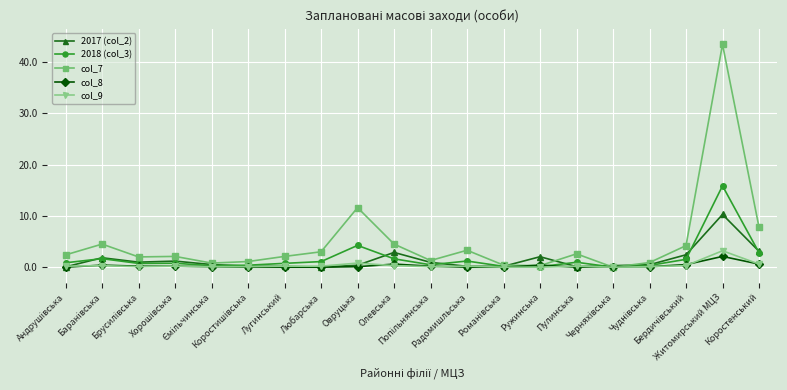

List the series in order of their peak value, highest first.

col_7, 2018 (col_3), 2017 (col_2), col_9, col_8